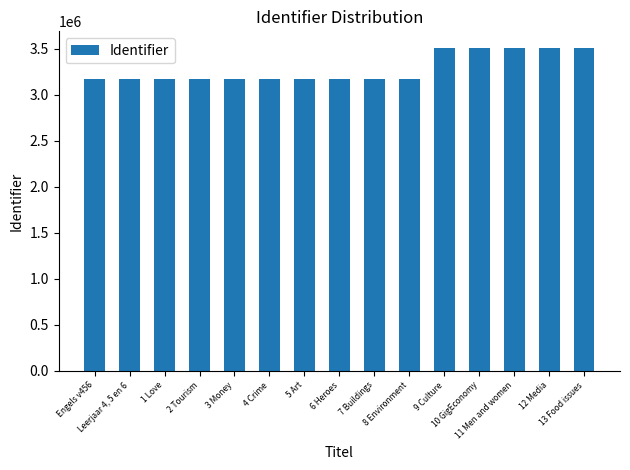

How many data points does each series have?

15